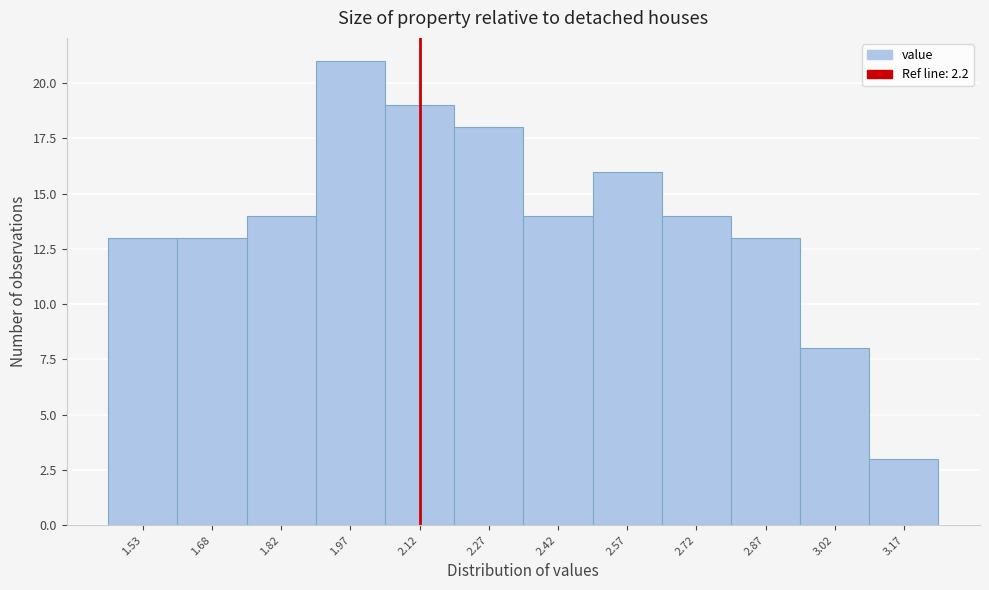

Reading left to right, transcribe all the data shown in this chart.

1.53=13	1.68=13	1.82=14	1.97=21	2.12=19	2.27=18	2.42=14	2.57=16	2.72=14	2.87=13	3.02=8	3.17=3